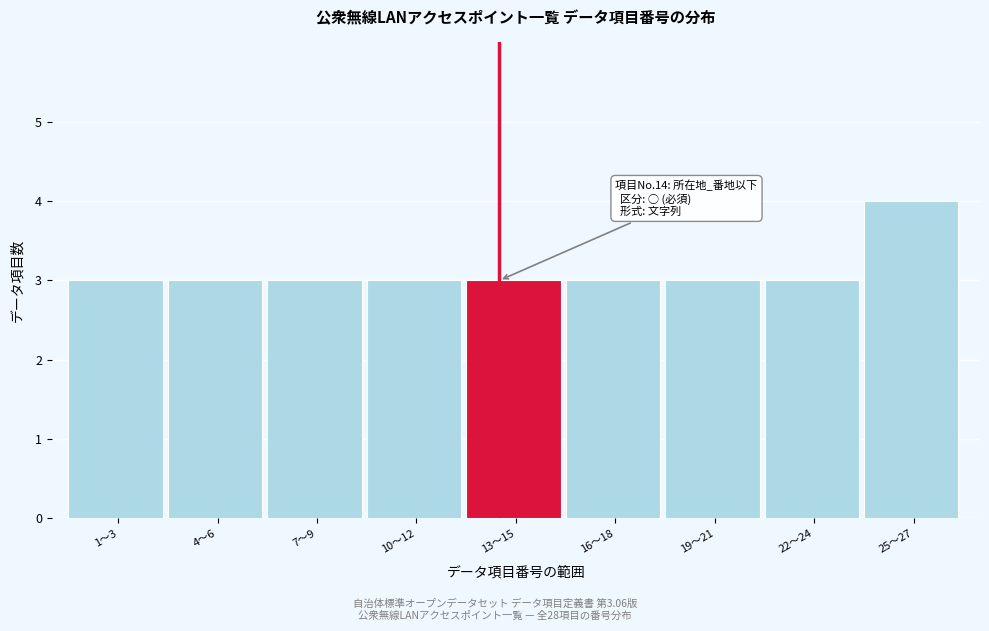

Reading right to left, transcribe all the data shown in this chart.

25〜27=4	22〜24=3	19〜21=3	16〜18=3	13〜15=3	10〜12=3	7〜9=3	4〜6=3	1〜3=3